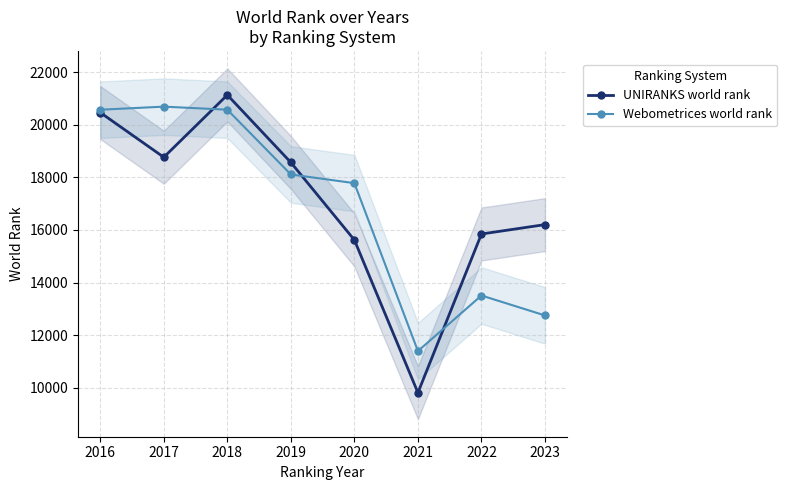

Where is the first local maximum for UNIRANKS world rank?

2018